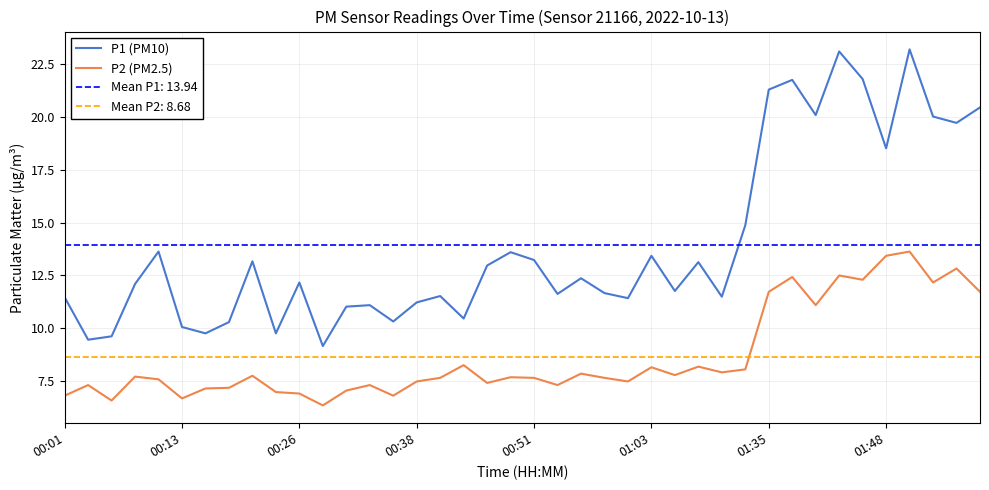

In P2 (PM2.5), how many points are higher than both neighbors (excluding endpoints)?

13